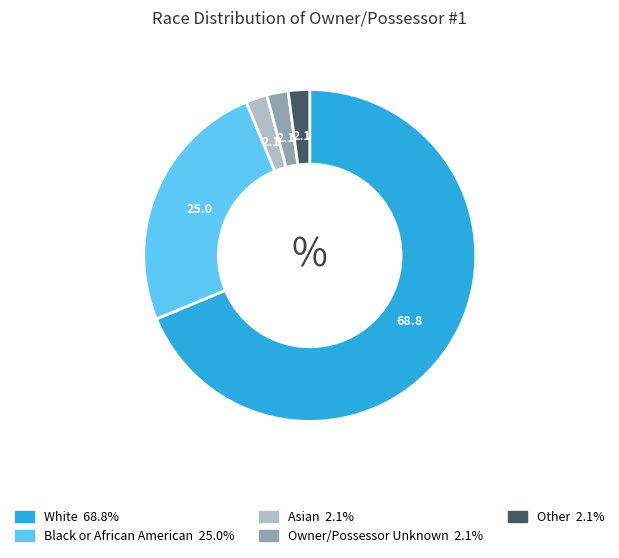

Is there a majority slice in this chart?

Yes